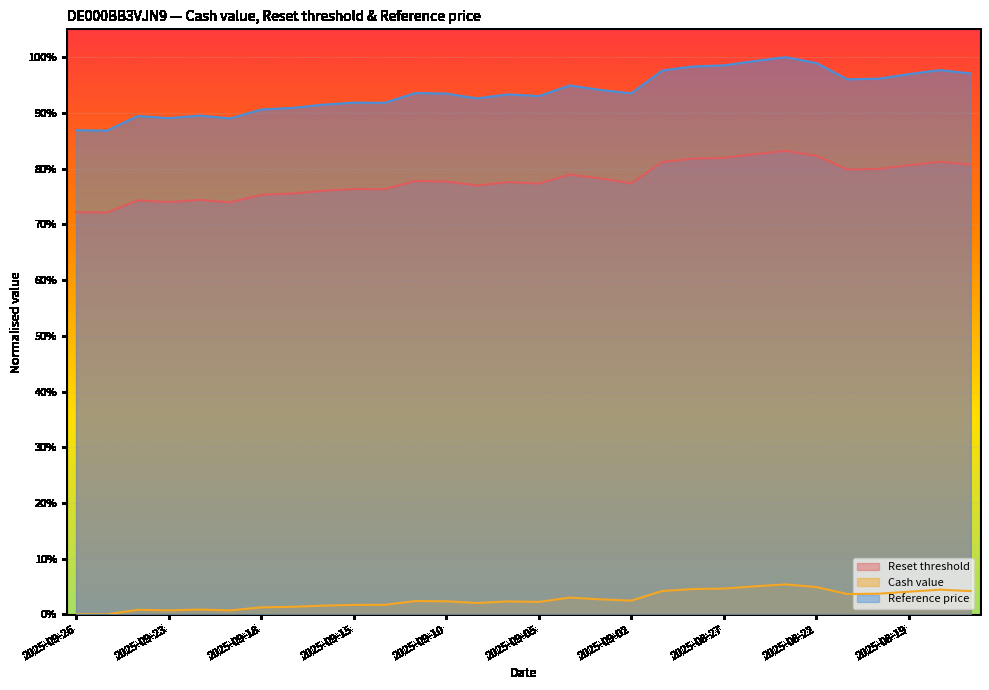

Reading left to right, what are all the values shown in this chart?

Reset threshold: 0.7	0.7	0.7	0.7	0.7	0.7	0.8	0.8	0.8	0.8	0.8	0.8	0.8	0.8	0.8	0.8	0.8	0.8	0.8	0.8	0.8	0.8	0.8	0.8	0.8	0.8	0.8	0.8	0.8	0.8
Cash value: 0.0	0.0	0.0	0.0	0.0	0.0	0.0	0.0	0.0	0.0	0.0	0.0	0.0	0.0	0.0	0.0	0.0	0.0	0.0	0.0	0.0	0.0	0.1	0.1	0.0	0.0	0.0	0.0	0.0	0.0
Reference price: 0.9	0.9	0.9	0.9	0.9	0.9	0.9	0.9	0.9	0.9	0.9	0.9	0.9	0.9	0.9	0.9	0.9	0.9	0.9	1.0	1.0	1.0	1.0	1.0	1.0	1.0	1.0	1.0	1.0	1.0